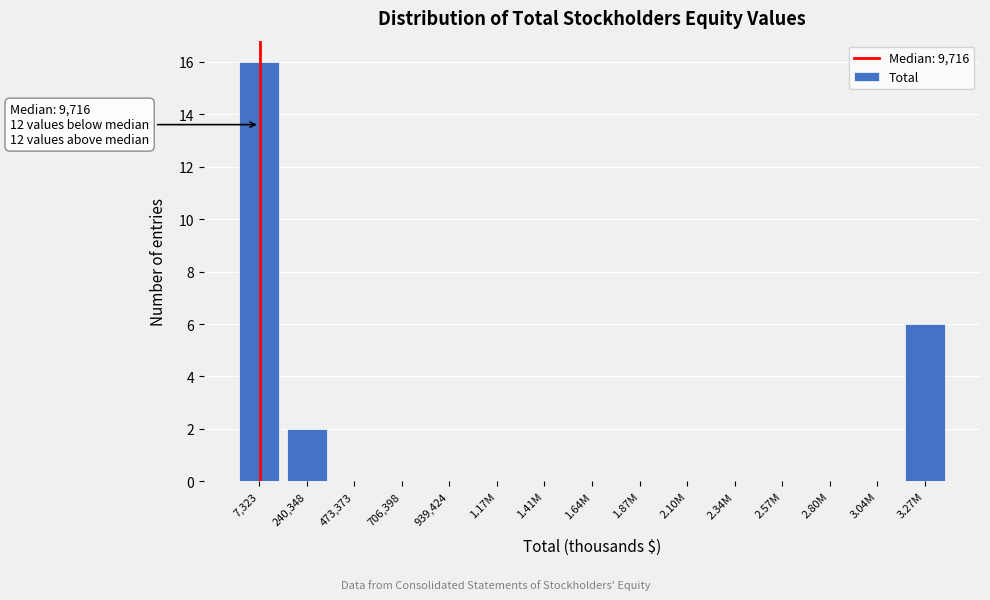

Reading left to right, list all the values displayed in this chart.

7,323=16	240,348=2	473,373=0	706,398=0	939,424=0	1.17M=0	1.41M=0	1.64M=0	1.87M=0	2.10M=0	2.34M=0	2.57M=0	2.80M=0	3.04M=0	3.27M=6